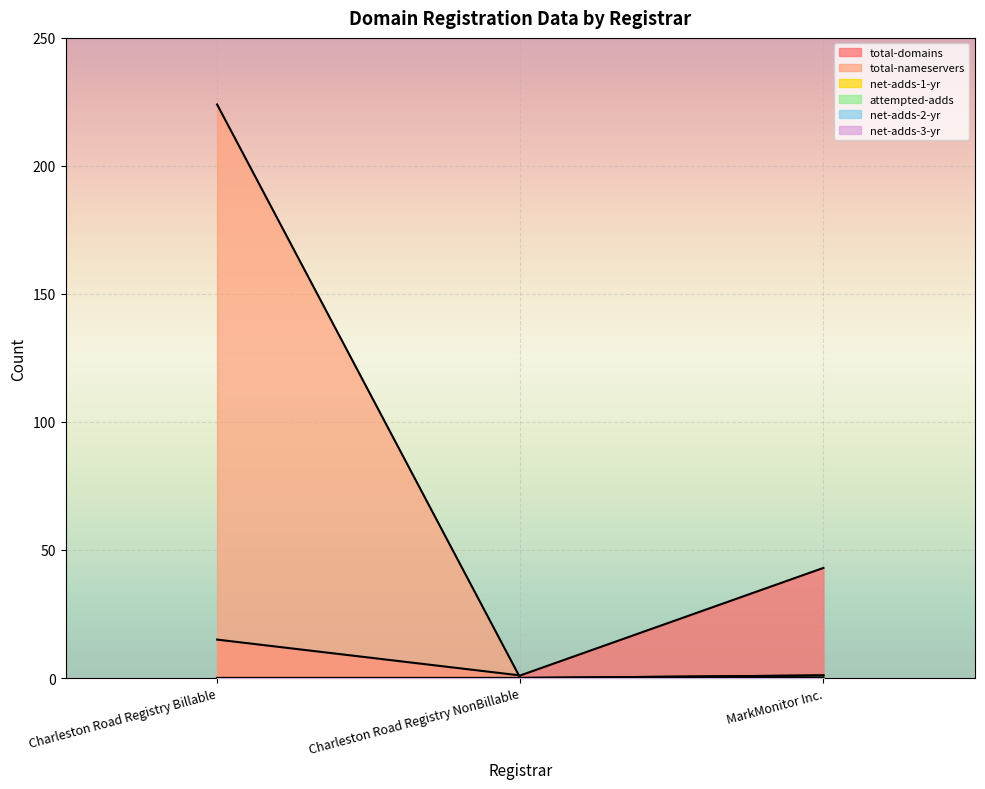

Which series has the largest total across all categories?

total-nameservers